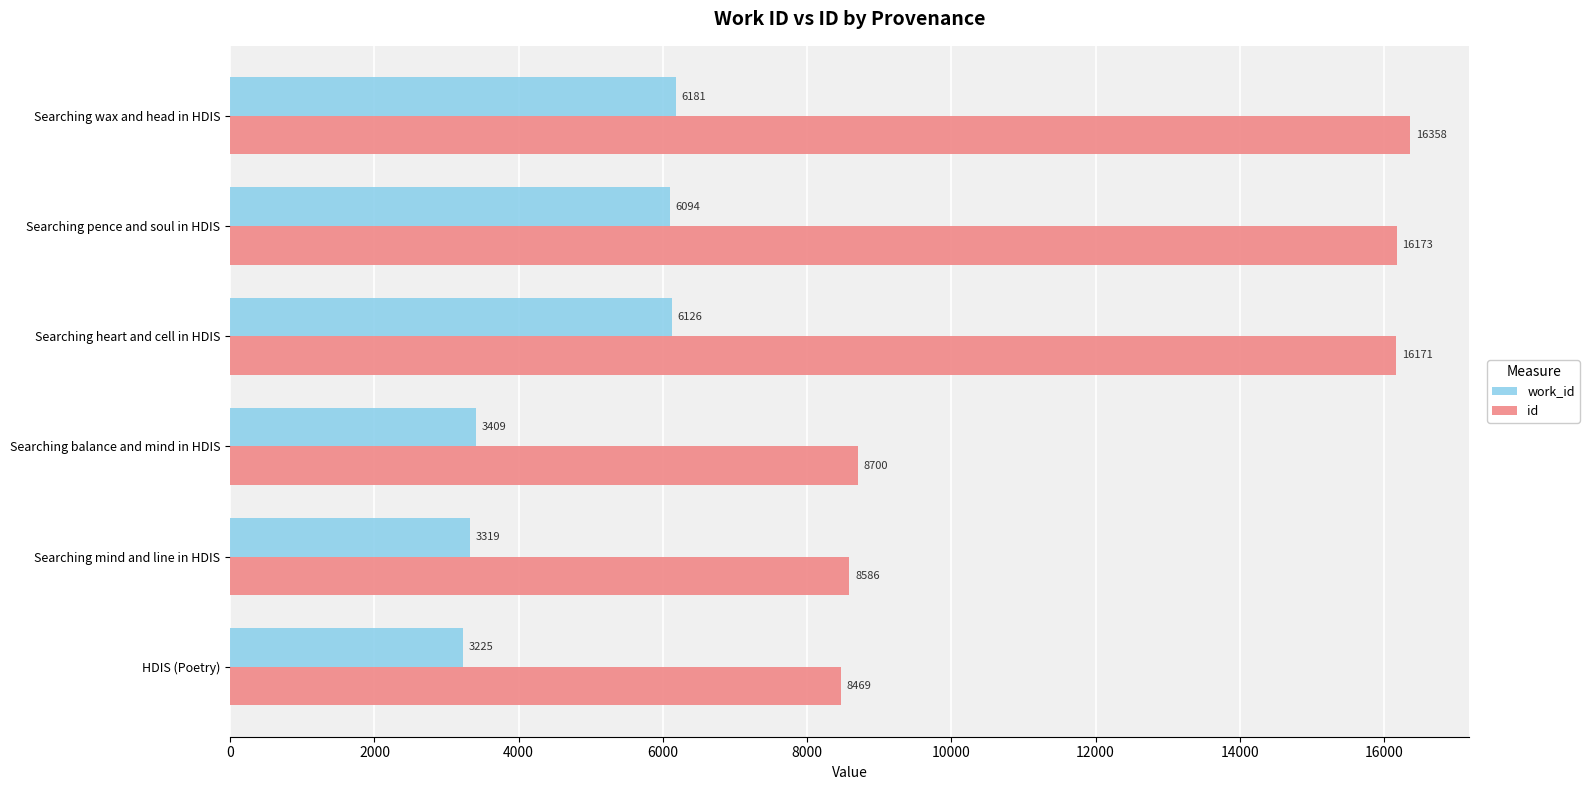

What is the difference between the maximum and second lowest values in the work_id series?

2862